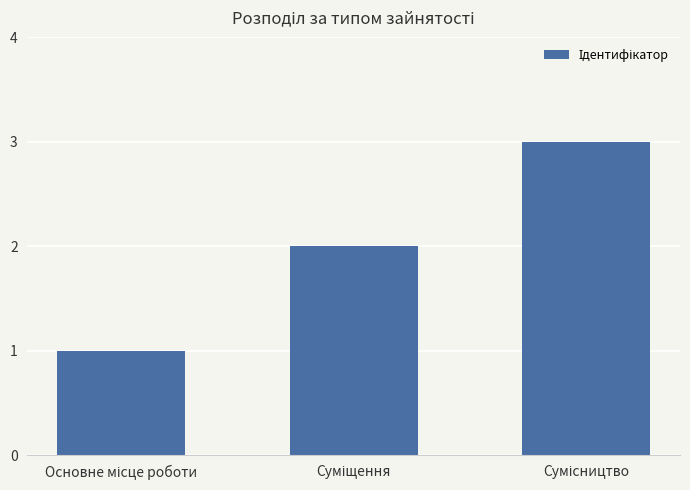

What is the sum of all values?

6